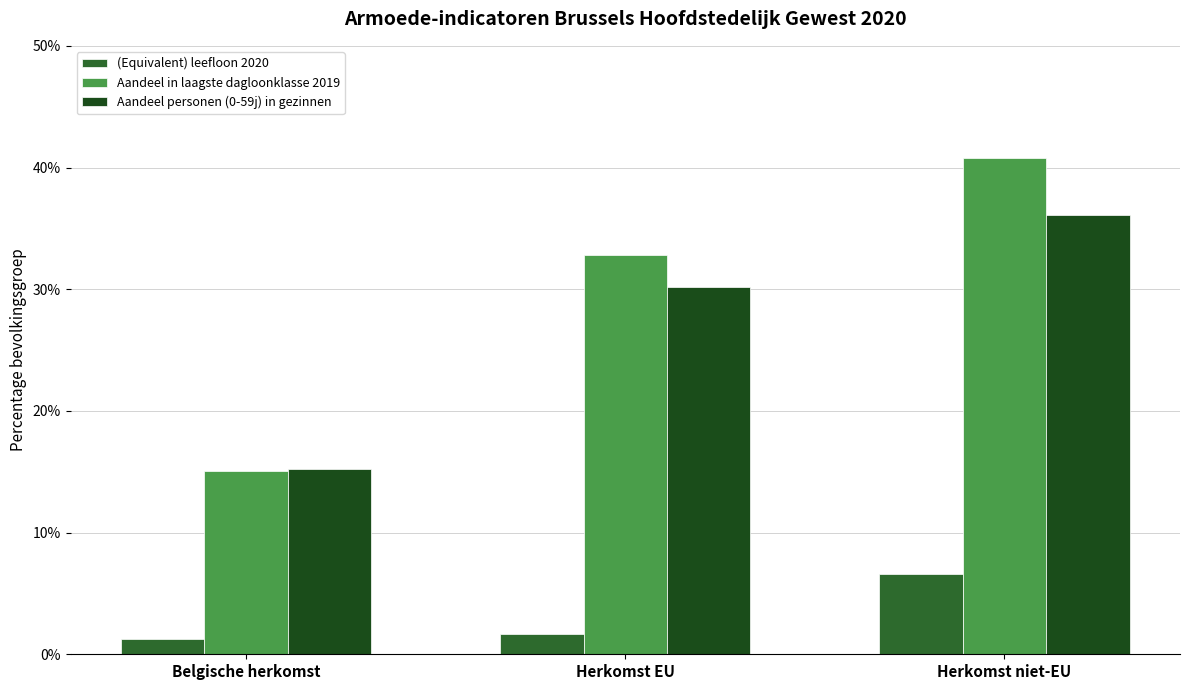

What position from the left is Herkomst EU?

2